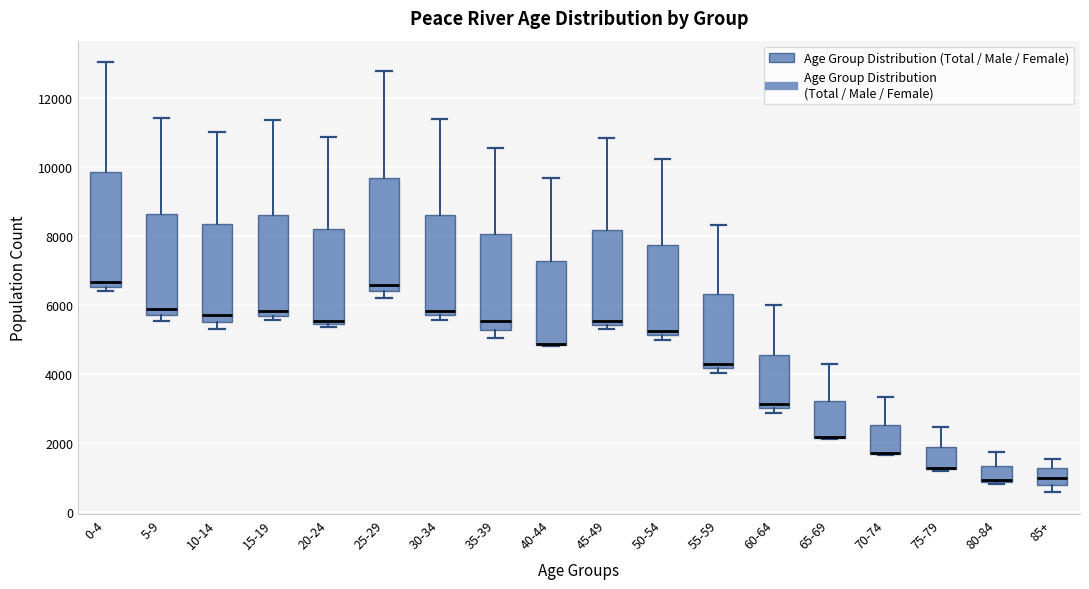

Reading left to right, transcribe this box plot: for each box, give where its median line is, the range the box spans, and where its two whiskers end, as read against the y-axis. The values are not printed on the chart, so give them approximately, as read against the axis.

0-4: median 6600 (just above the box's lower edge), box 6600 to 9800, whiskers 6400 to 13000
5-9: median 5800 (just above the box's lower edge), box 5800 to 8600, whiskers 5600 to 11400
10-14: median 5800, box 5600 to 8400, whiskers 5400 to 11000
15-19: median 5800, box 5600 to 8600, whiskers 5600 (just below the box's lower edge) to 11400
20-24: median 5600, box 5400 to 8200, whiskers 5400 (just below the box's lower edge) to 10800
25-29: median 6600, box 6400 to 9600, whiskers 6200 to 12800
30-34: median 5800 (just above the box's lower edge), box 5800 to 8600, whiskers 5600 to 11400
35-39: median 5600, box 5200 to 8000, whiskers 5000 to 10600
40-44: median 4800 (drawn on the box's lower edge), box 4800 to 7200, whiskers 4800 to 9600
45-49: median 5600, box 5400 to 8200, whiskers 5400 (just below the box's lower edge) to 10800
50-54: median 5200 (just above the box's lower edge), box 5200 to 7800, whiskers 5000 to 10200
55-59: median 4200 (just above the box's lower edge), box 4200 to 6400, whiskers 4000 to 8400
60-64: median 3200, box 3000 to 4600, whiskers 2800 to 6000
65-69: median 2200 (drawn on the box's lower edge), box 2200 to 3200, whiskers 2200 to 4200
70-74: median 1600 (drawn on the box's lower edge), box 1600 to 2600, whiskers 1600 to 3400
75-79: median 1200 (drawn on the box's lower edge), box 1200 to 1800, whiskers 1200 to 2400
80-84: median 1000, box 800 to 1400, whiskers 800 to 1800
85+: median 1000, box 800 to 1200, whiskers 600 to 1600